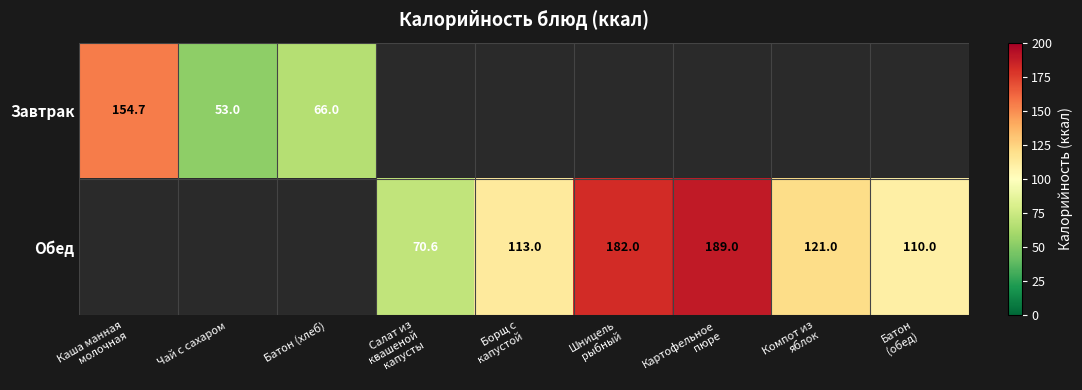

The value of Обед at Шницель рыбный is 182.0. True or false?

True